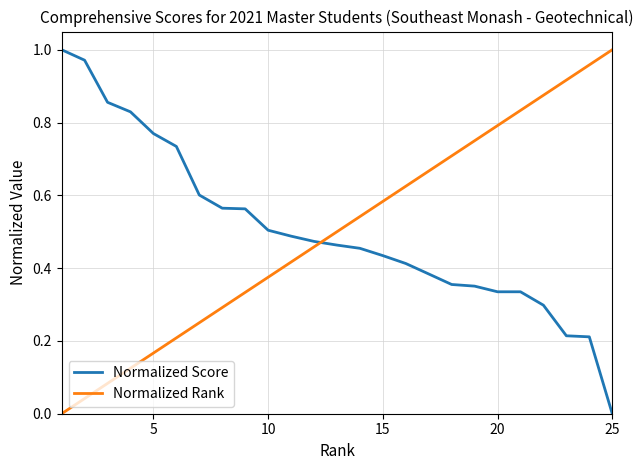

How many times do Normalized Rank and Normalized Score cross each other?

1